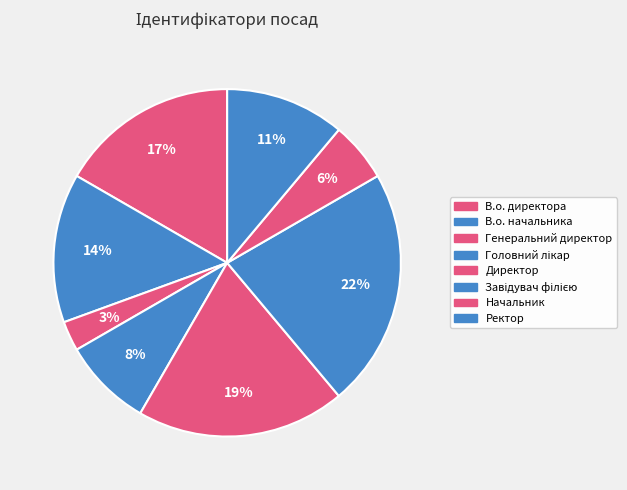

What is the smallest slice in the pie chart?

Генеральний директор